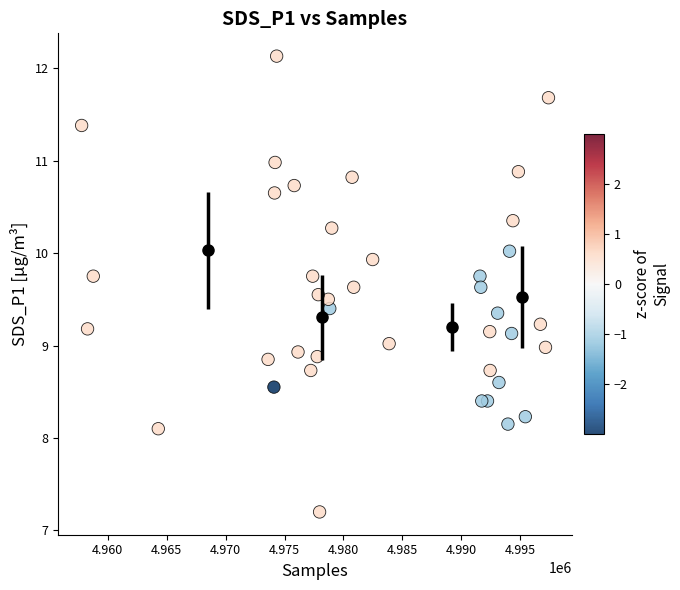

What is the range of Y values (max minus min)?

4.9